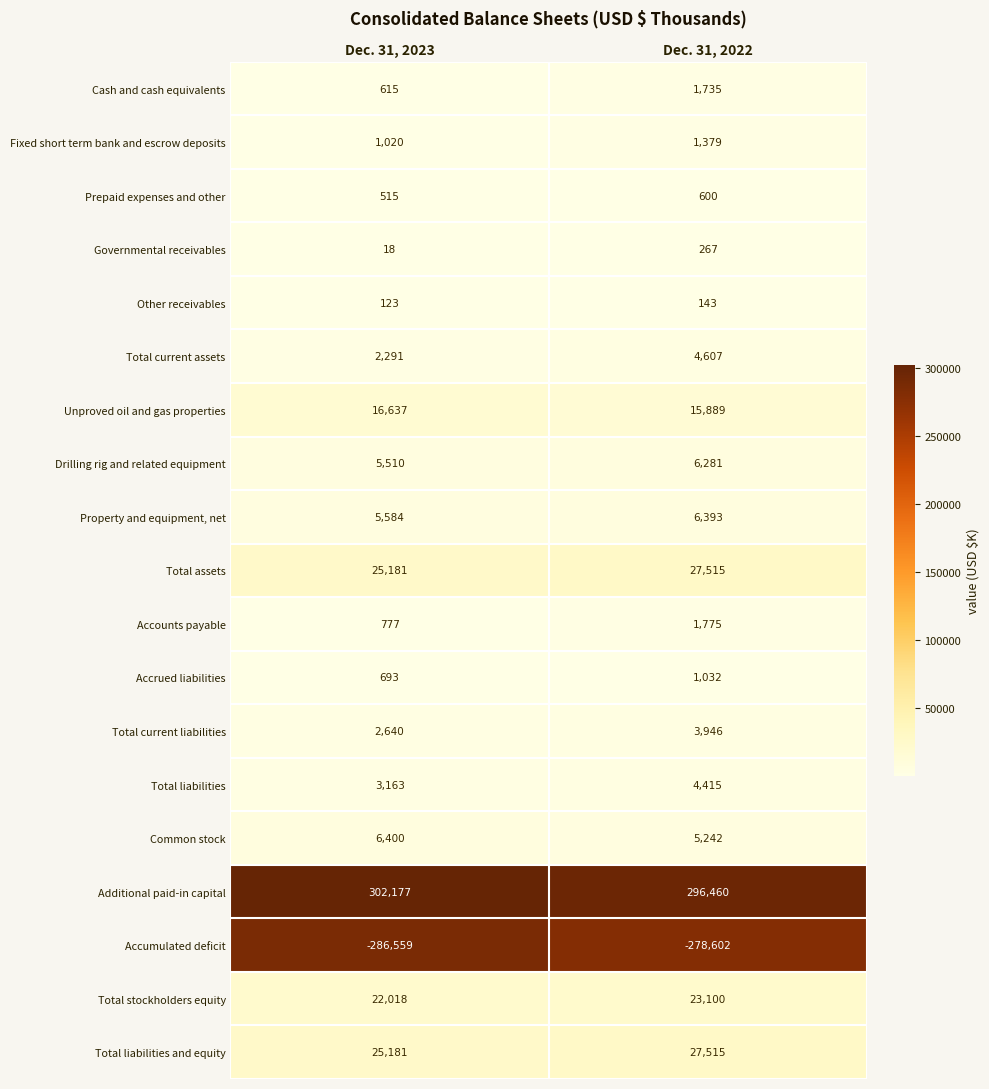

The Total assets series shows 11143 at Dec. 31, 2022. True or false?

False